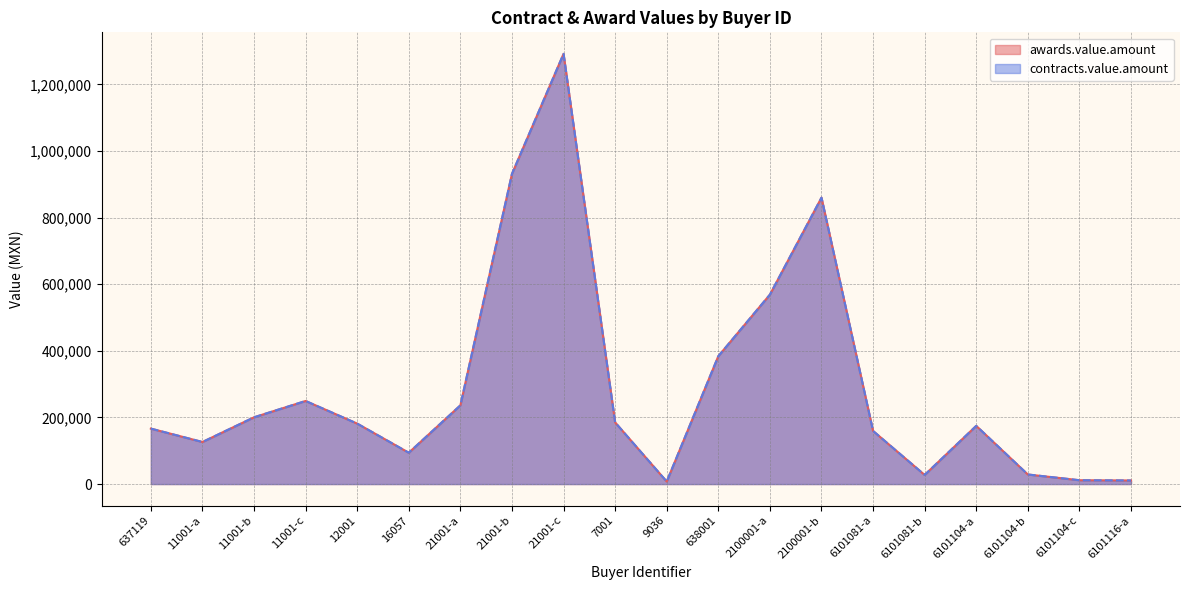

What are all the series names shown in the legend?

awards.value.amount, contracts.value.amount